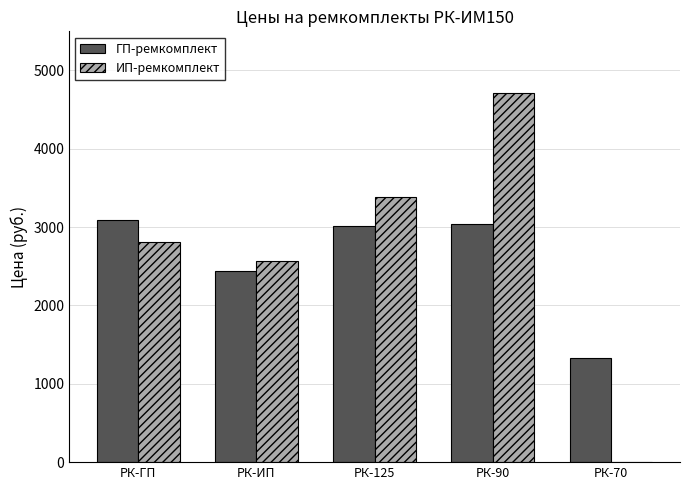

What is the total value across all series at РК-ГП?

5893.2